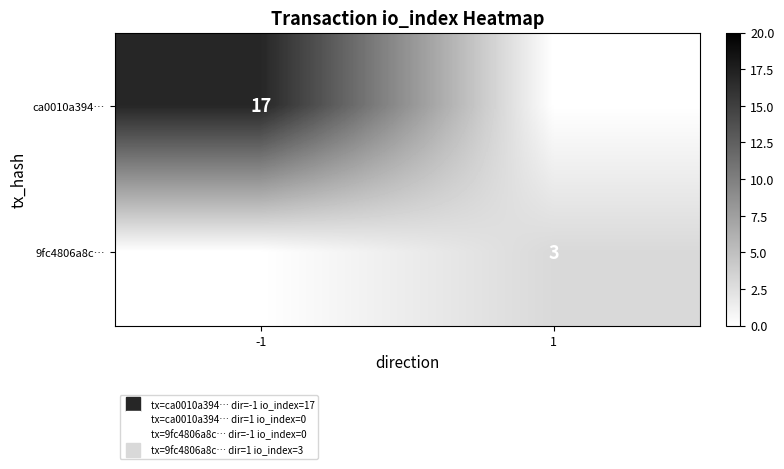

Which series changed the most between -1 and 1?

ca0010a394…